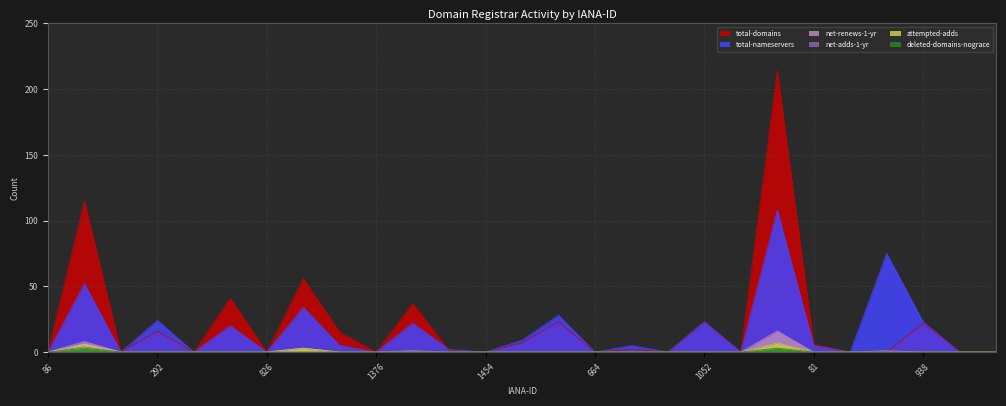

The total-domains series shows 0 at 168. True or false?

True